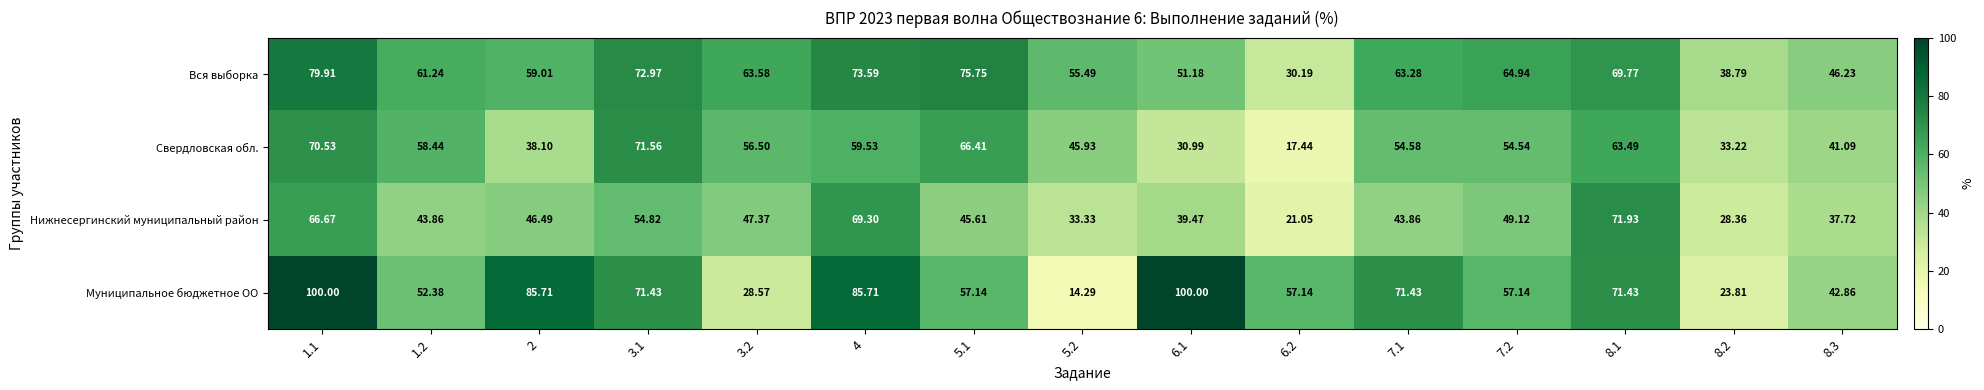

Which series changed the most between 3.2 and 5.2?

Муниципальное бюджетное ОО